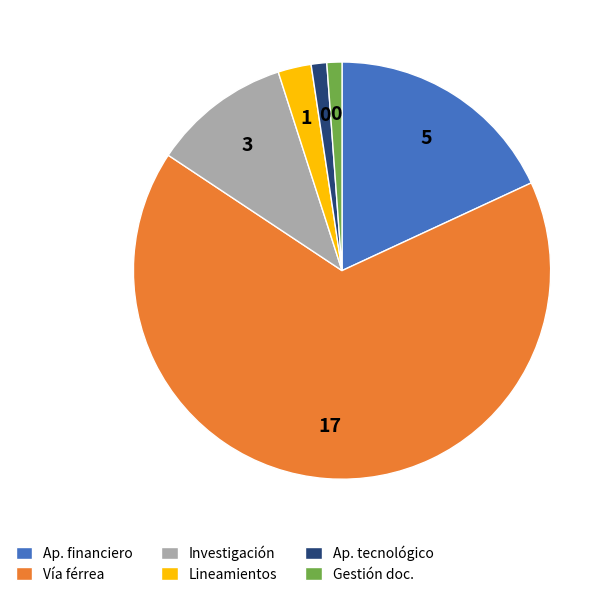

Do Investigación and Vía férrea together represent more than half of the pie?

Yes